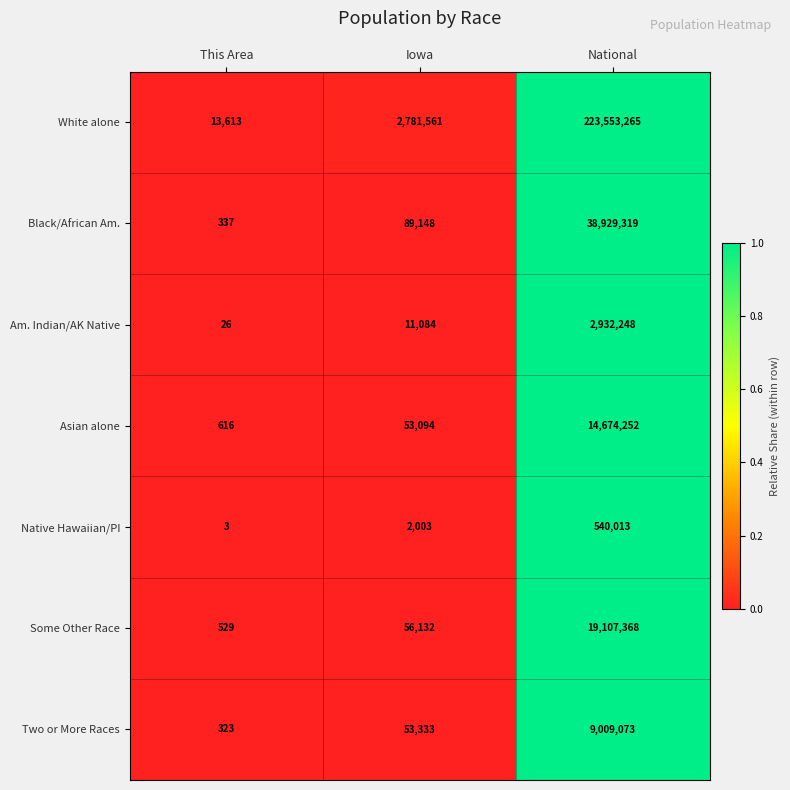

Which series changed the most between This Area and Iowa?

White alone